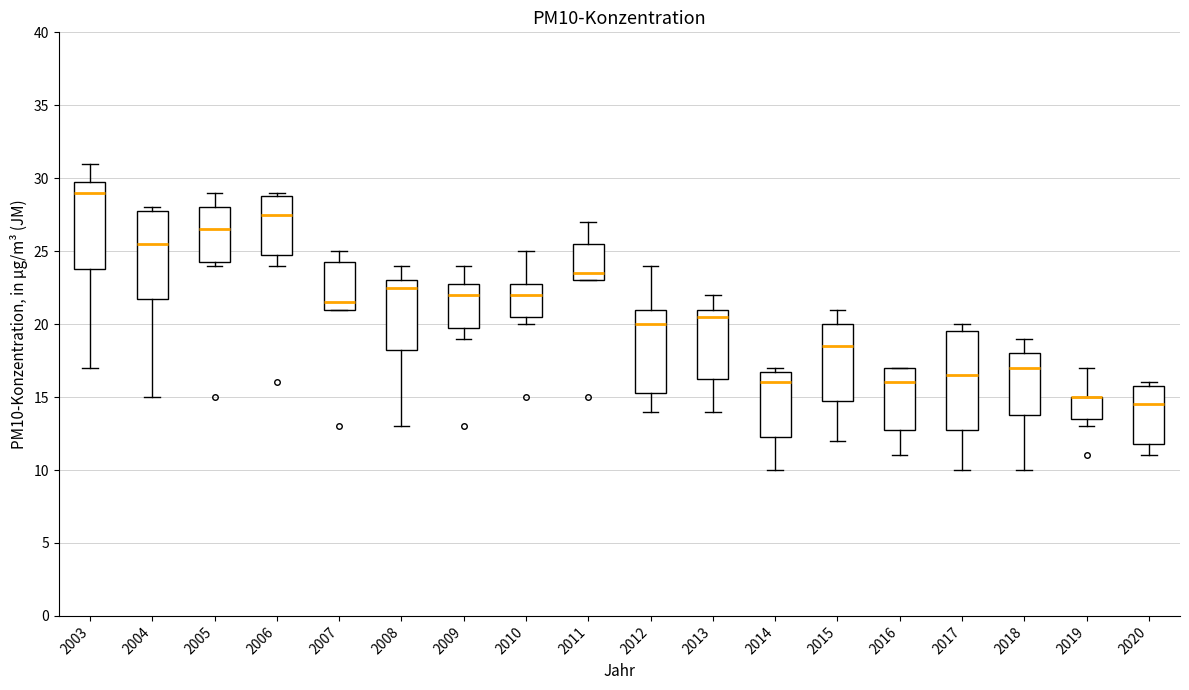

Where does the upper whisker of the box at x = 2019 end on the y-axis? The values are not printed on the chart, so give them approximately, as read against the axis.

17.0